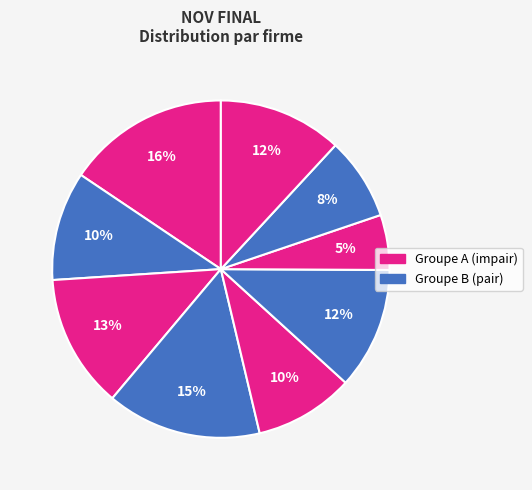

Count the number of slices in the pie.

9